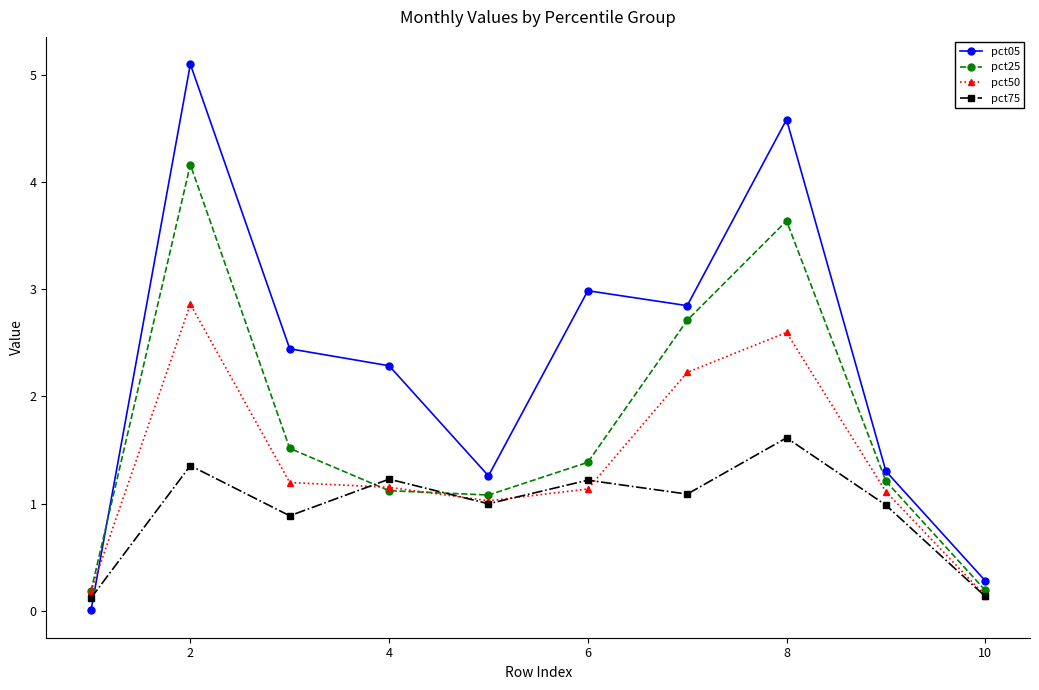

What is the value of the pct05 point at the 5th from the left?

1.3